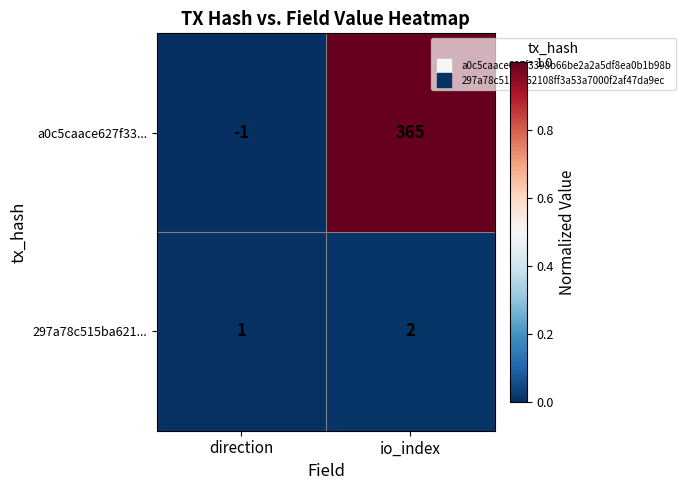

Which series has the largest total across all categories?

a0c5caace627f33...